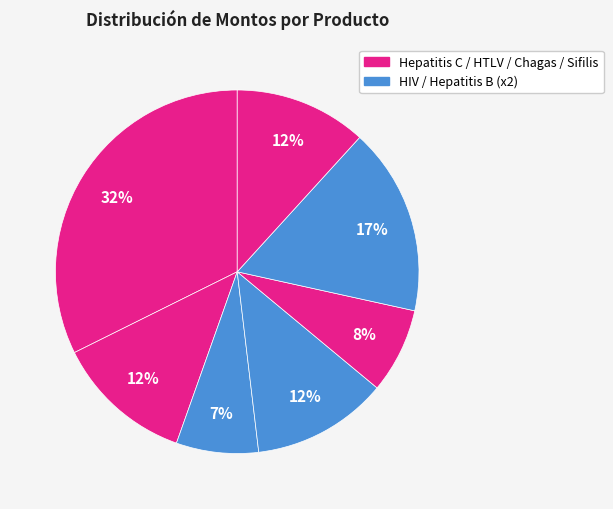

How many segments does this pie chart have?

7